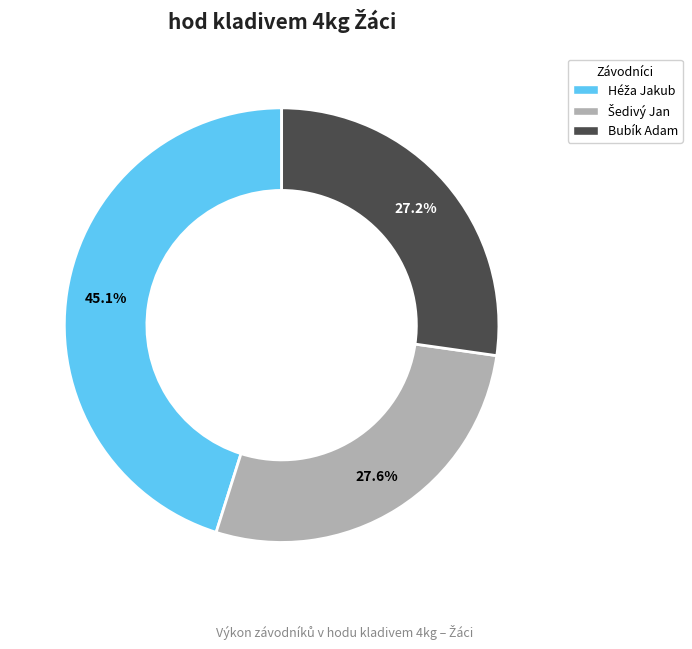

What percentage is NOT represented by Bubík Adam?

72.8%